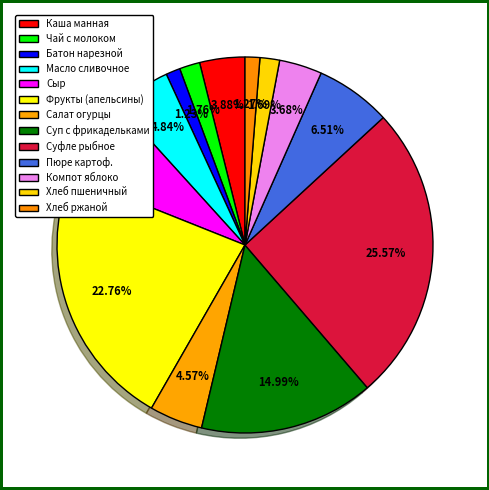

To the nearest percent, what portion does Масло сливочное represent?

5%